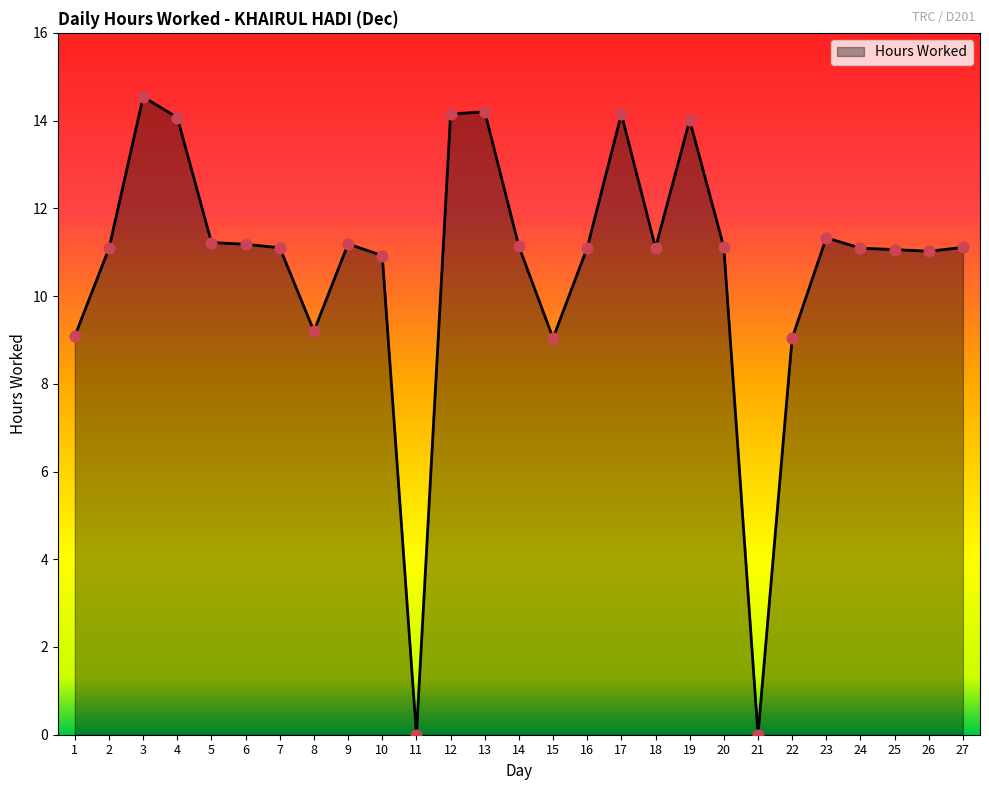

Between 22 and 18, which is larger?

18